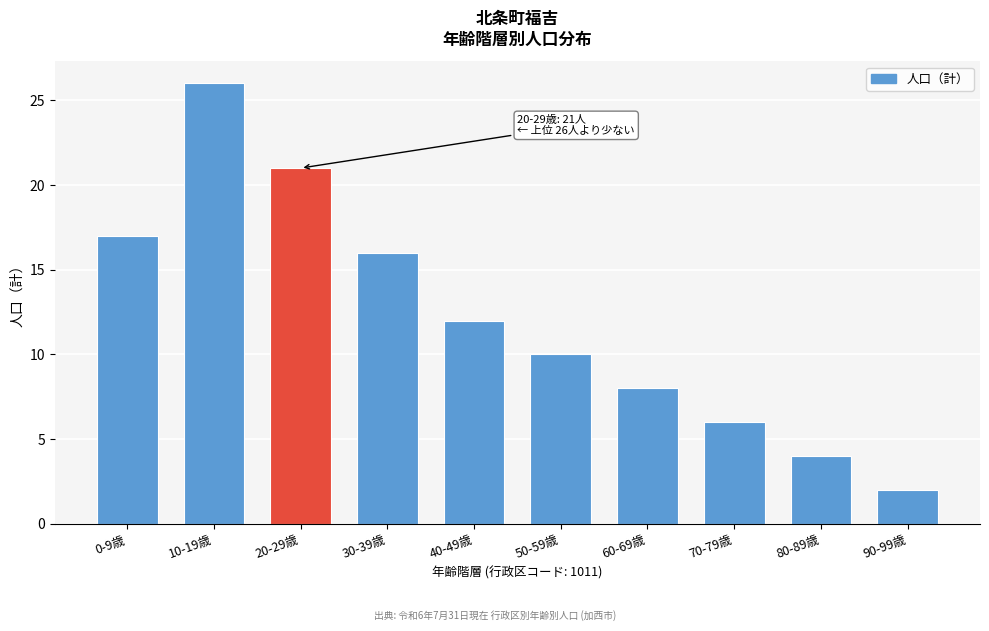

Reading left to right, list all the values displayed in this chart.

0-9歳=17	10-19歳=26	20-29歳=21	30-39歳=16	40-49歳=12	50-59歳=10	60-69歳=8	70-79歳=6	80-89歳=4	90-99歳=2